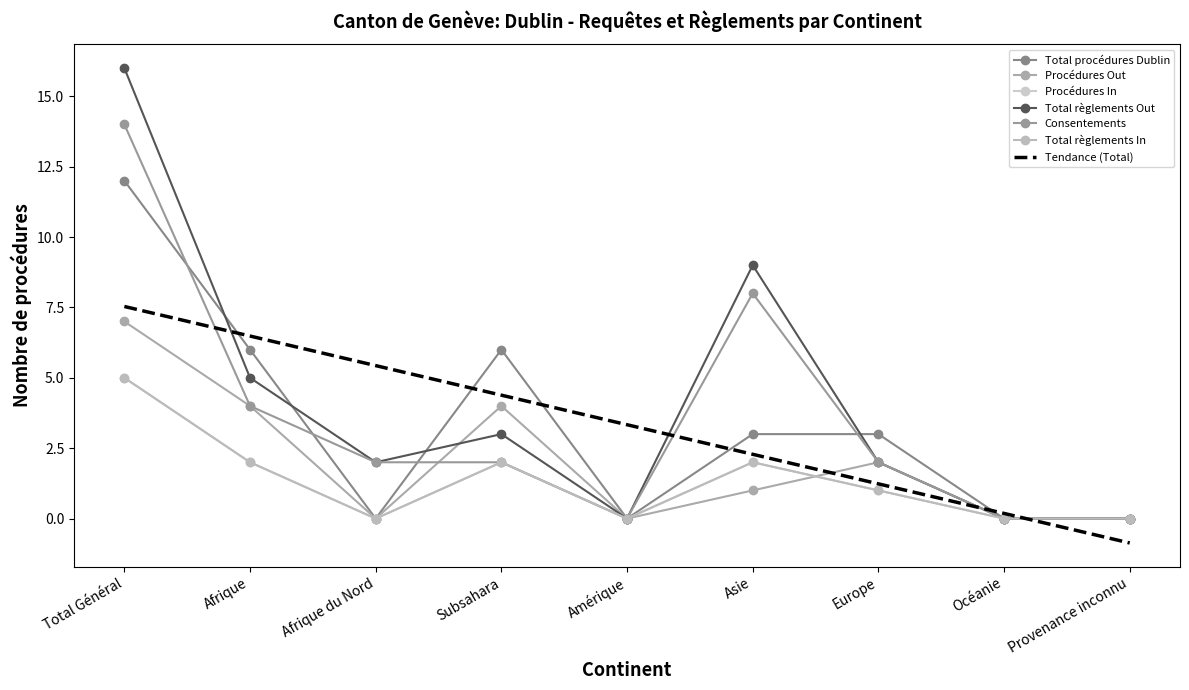

Is it true that Procédures In equals 2 at Asie?

True